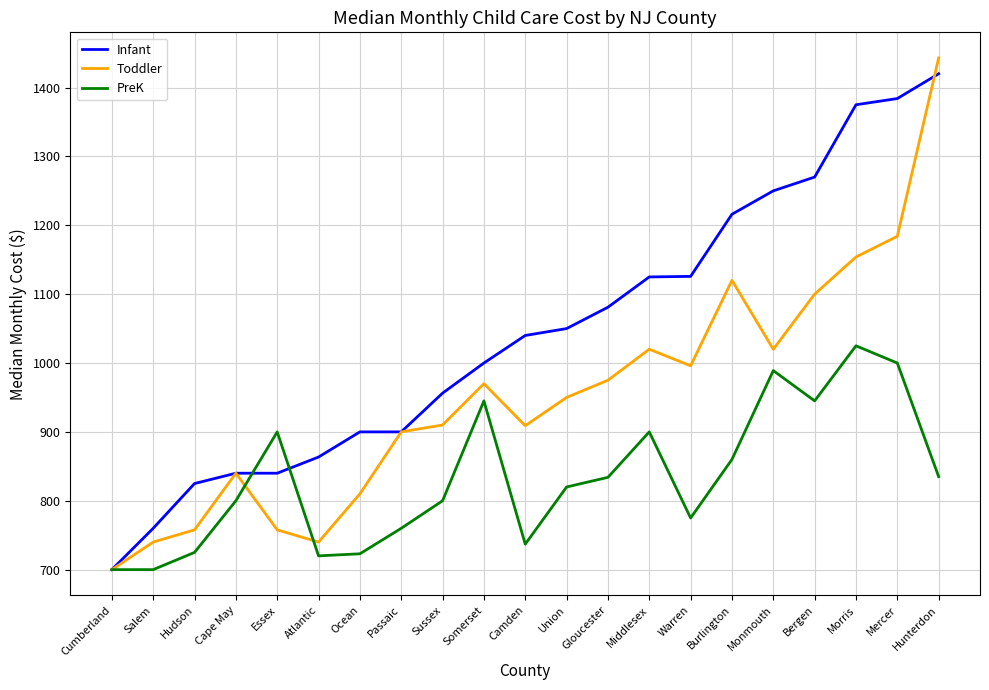

True or false: Toddler has a value of 900.0 at Passaic.

True